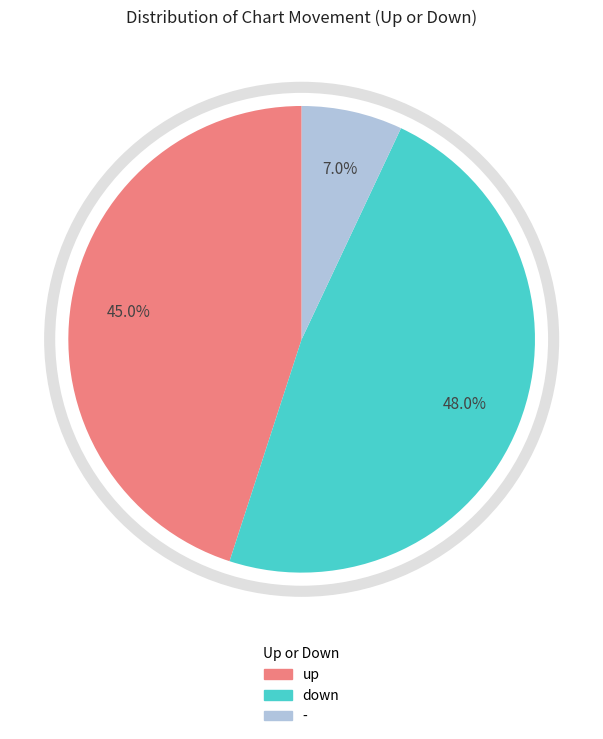

Combined, what portion of the pie is down and -?

55.0%